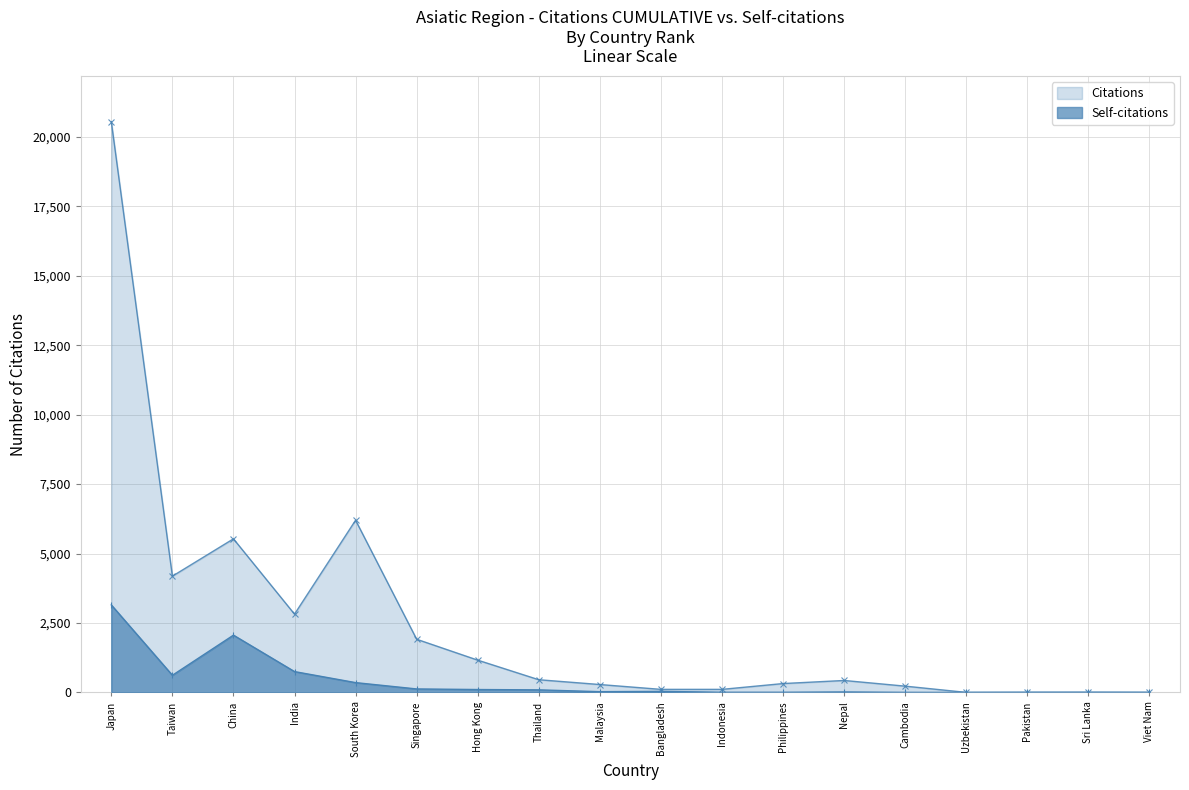

What position from the right is Hong Kong?

12